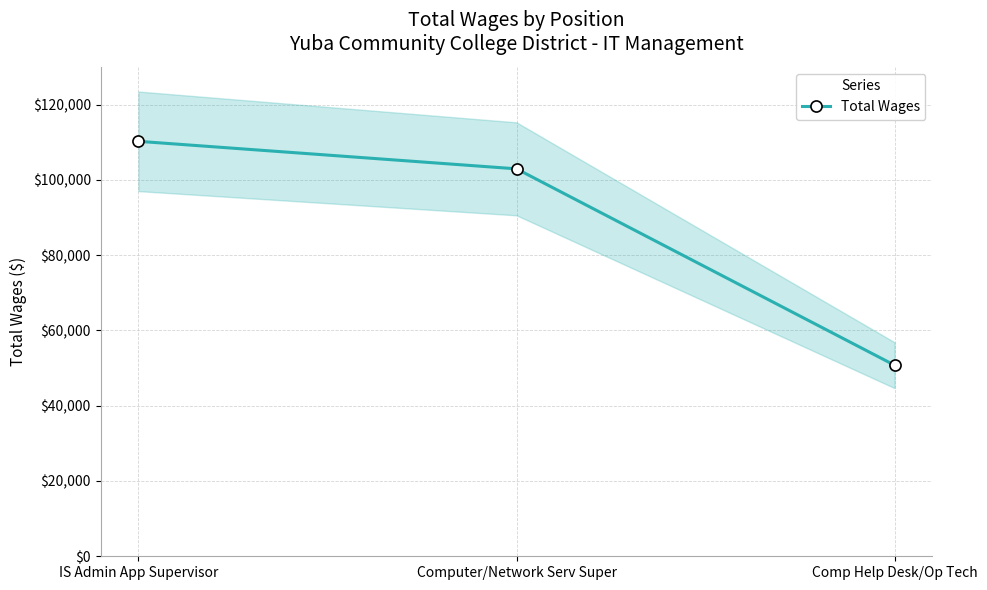

What is the average value?

87962